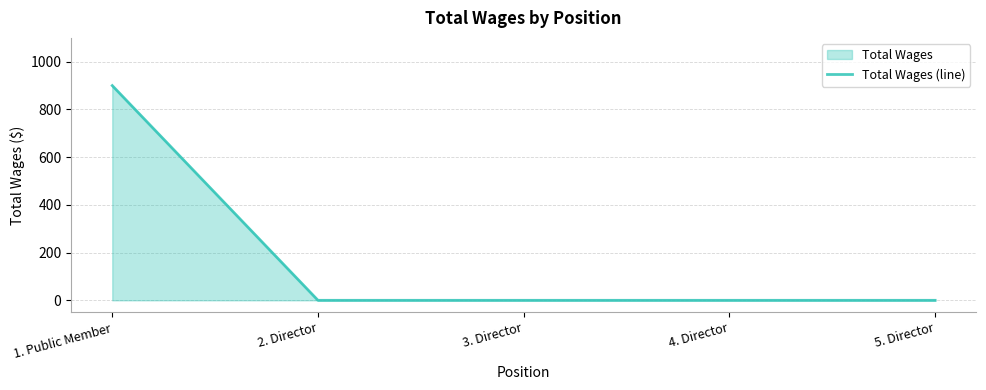

Rank the categories by value from highest to lowest.

1. Public Member, 2. Director, 3. Director, 4. Director, 5. Director